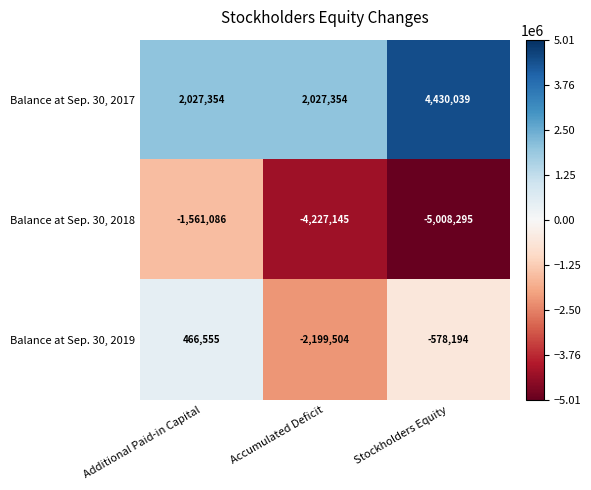

Between Accumulated Deficit and Stockholders Equity, which series saw the biggest shift?

Balance at Sep. 30, 2017